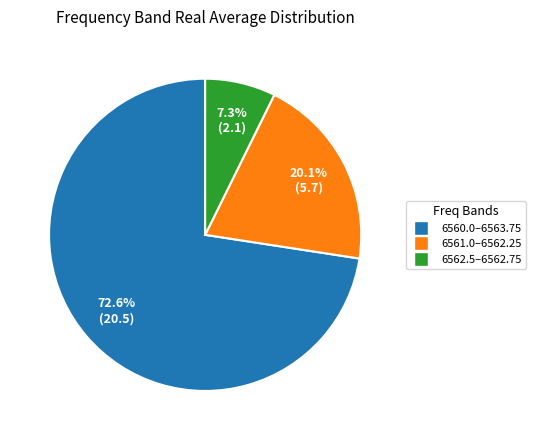

Is there any slice that represents more than half of the pie?

Yes